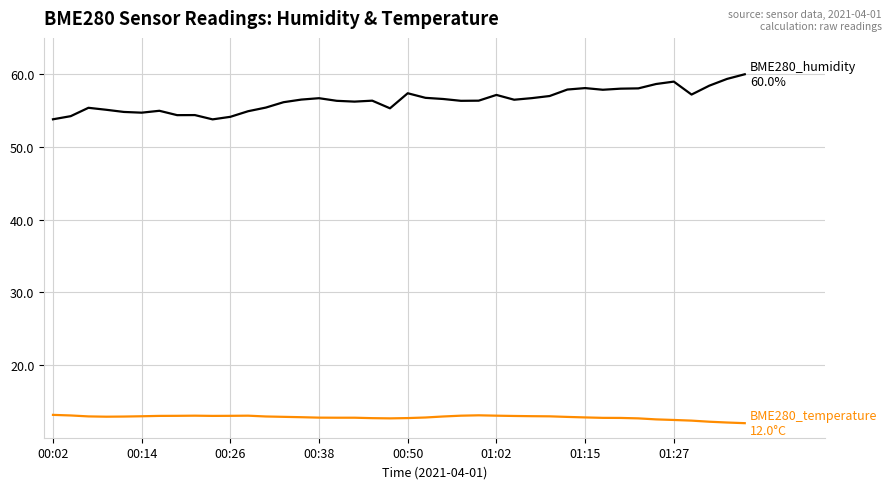

What is the smallest value displayed?

12.0